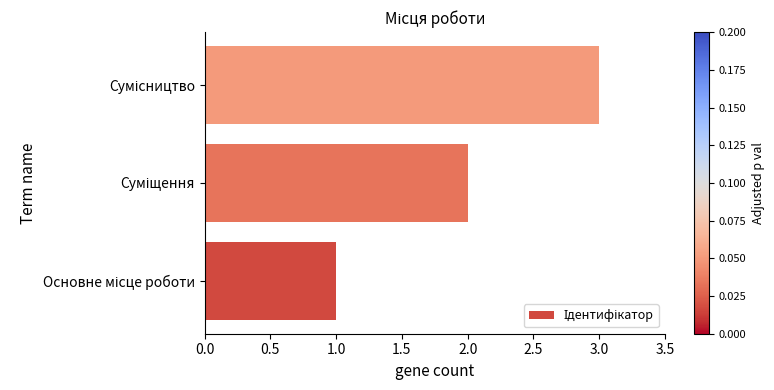

What is the sum of all values?

6